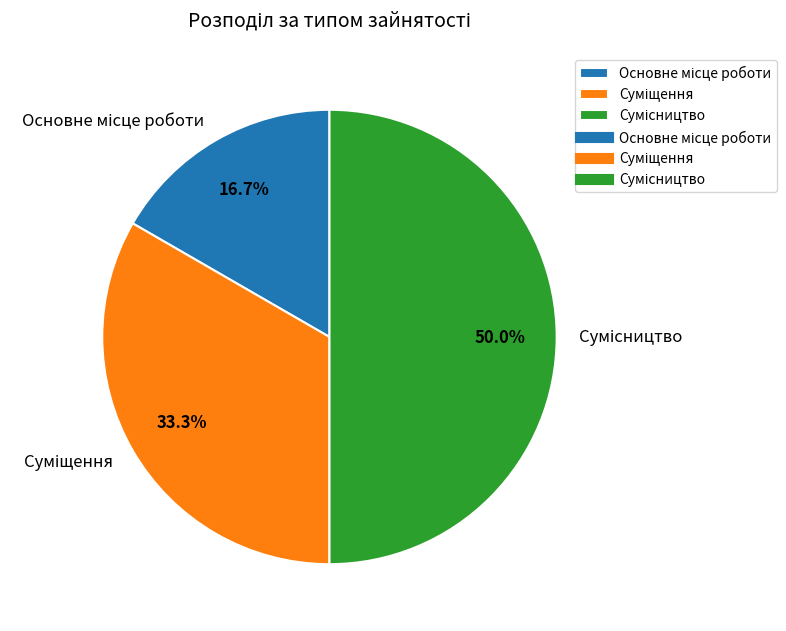

Is there any slice that represents more than half of the pie?

No